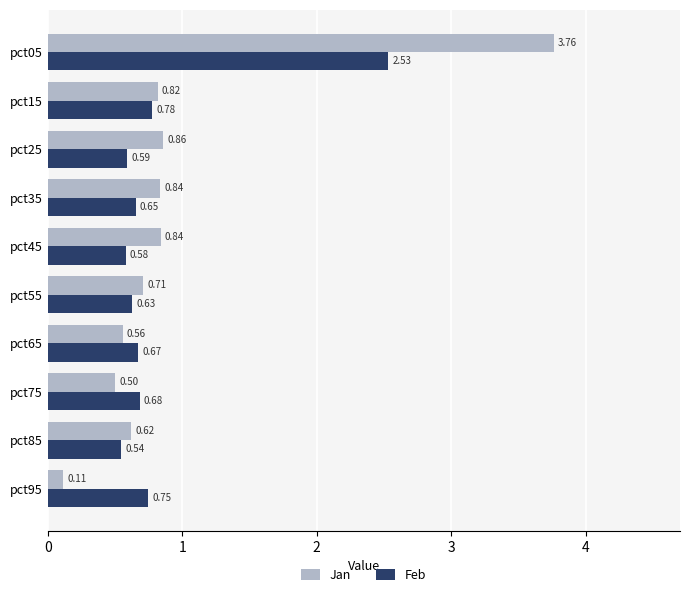

At which category is the sum across all series the highest?

pct05